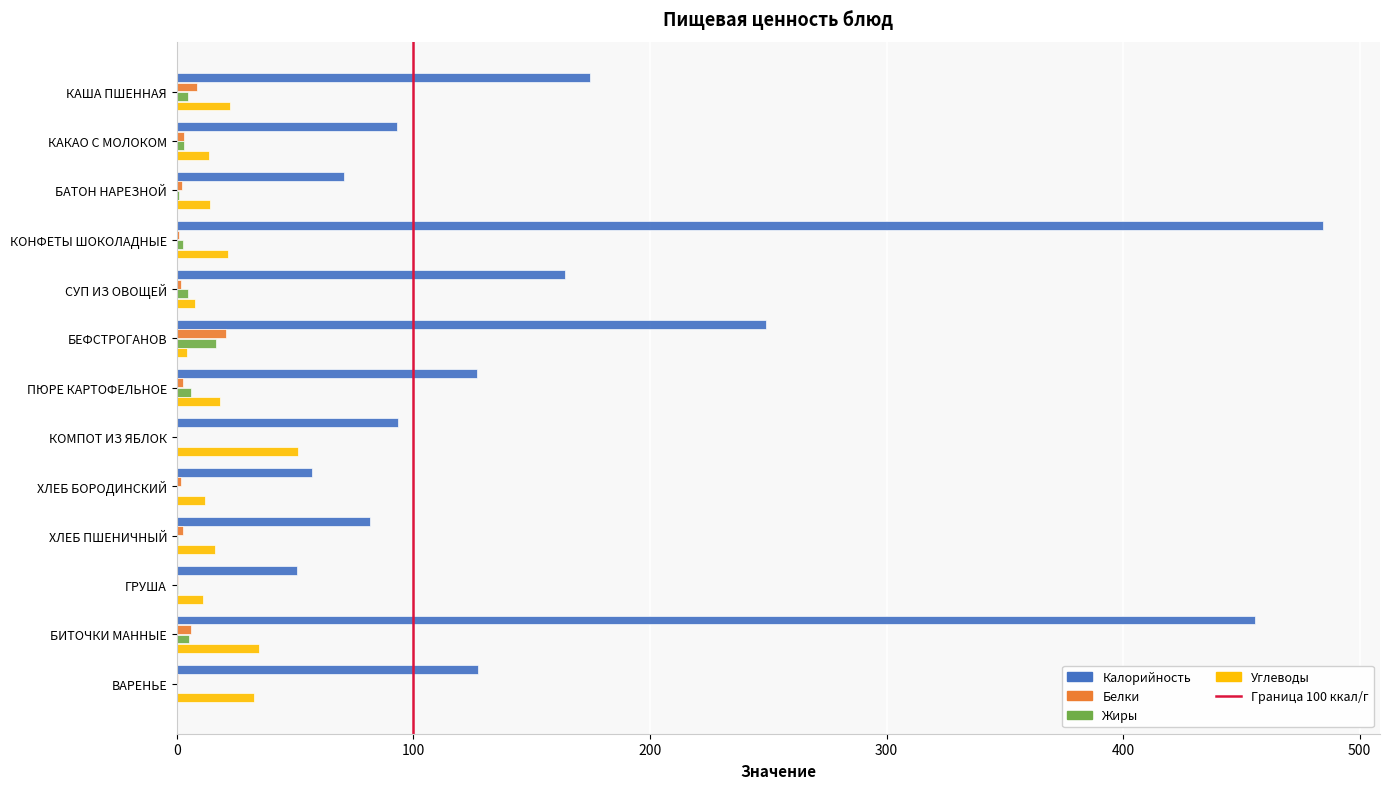

Count the number of categories in the chart.

13